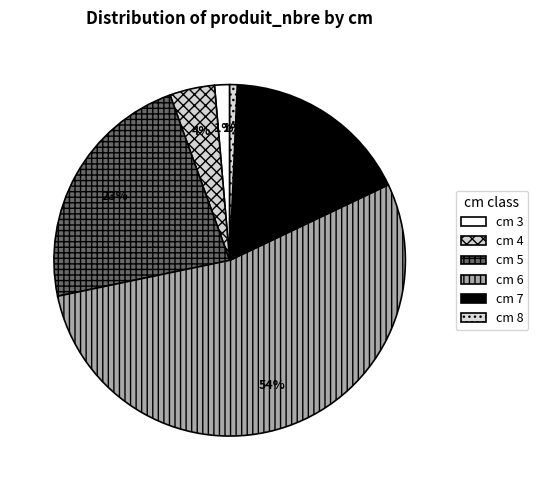

How many segments does this pie chart have?

6